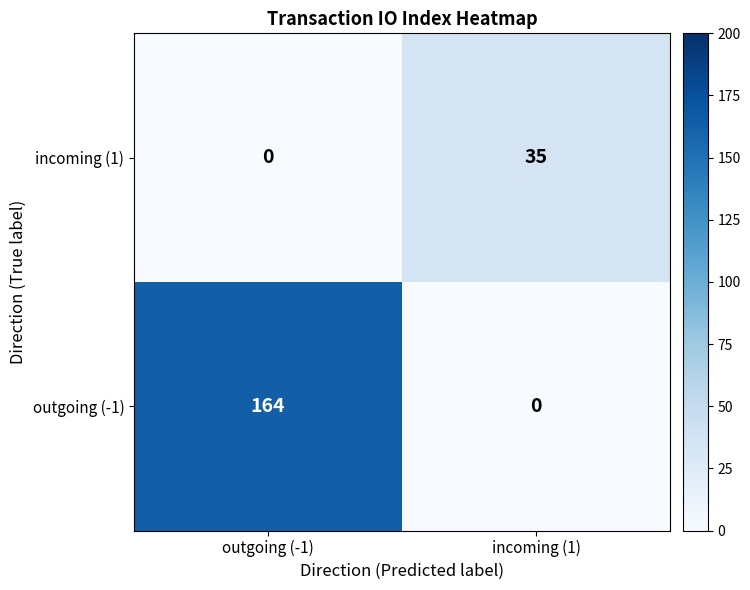

What is the difference between the incoming (1) values at incoming (1) and outgoing (-1)?

35